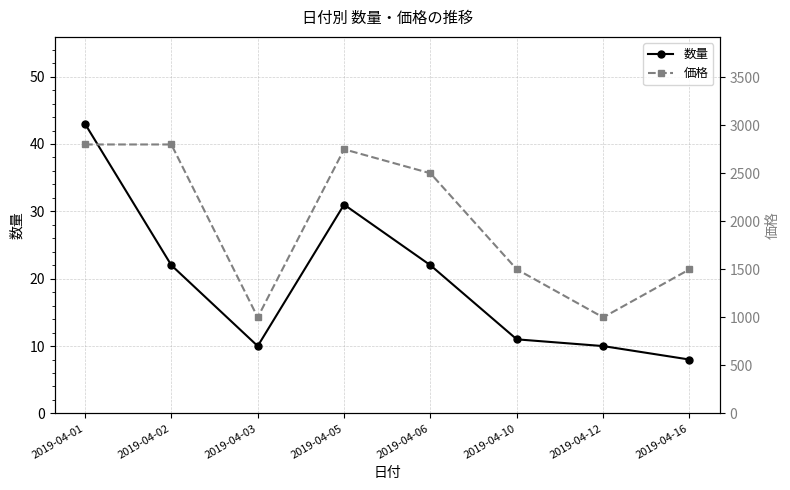

What is the total value across all series at 2019-04-05?

2781